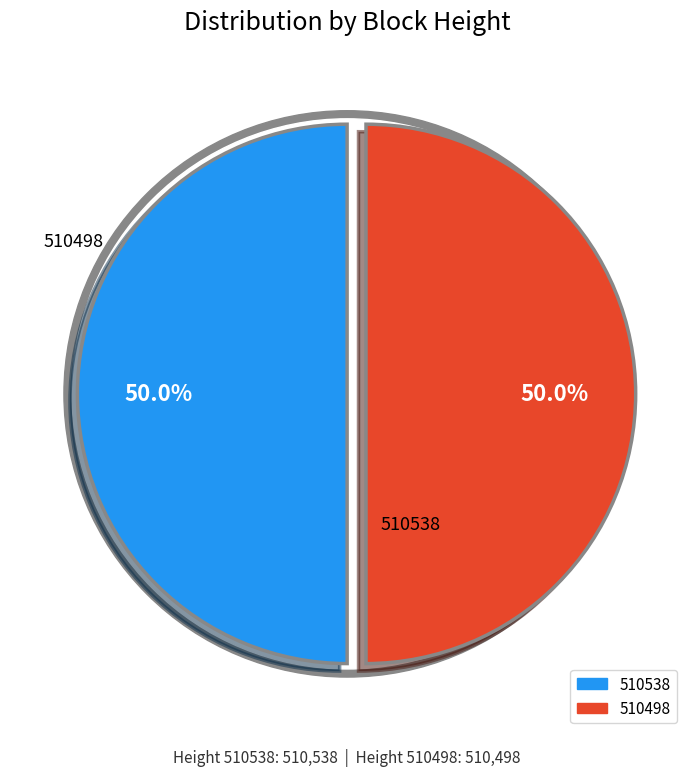

How many segments does this pie chart have?

2